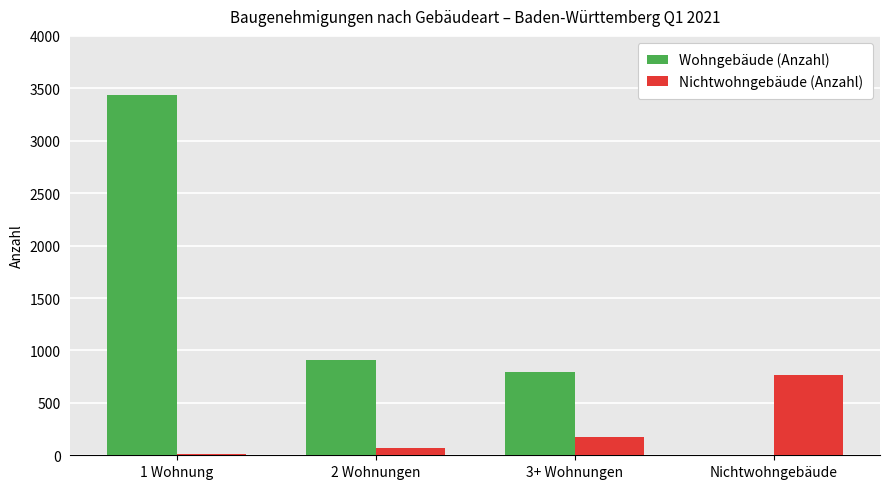

Which series has the largest total across all categories?

Wohngebäude (Anzahl)